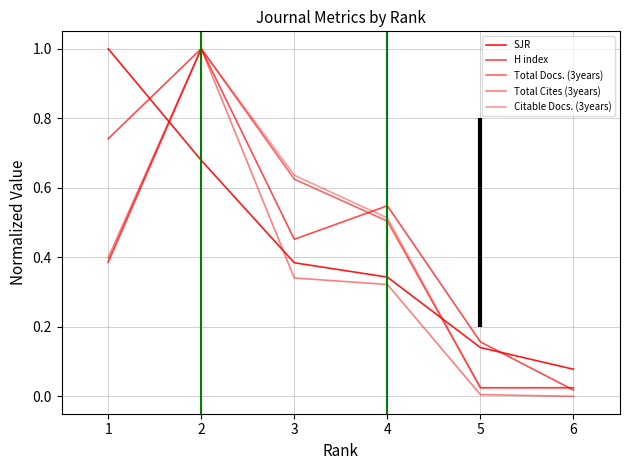

How many intersections are there between Total Cites (3years) and SJR?

2